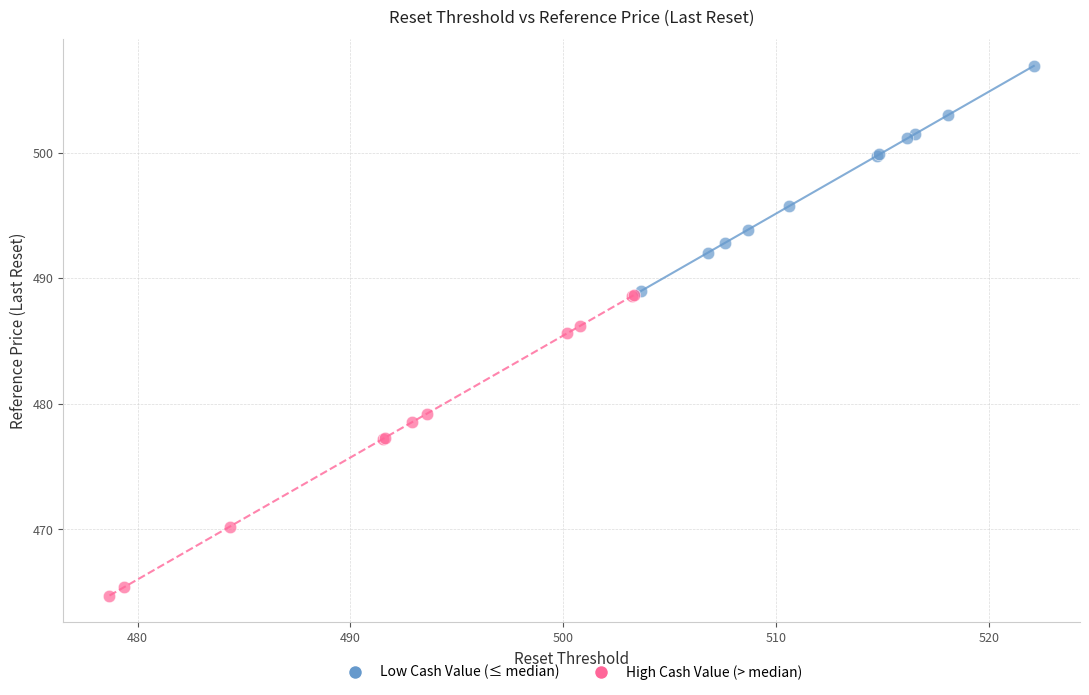

Which series has the widest spread of Y values?

High Cash Value (> median)